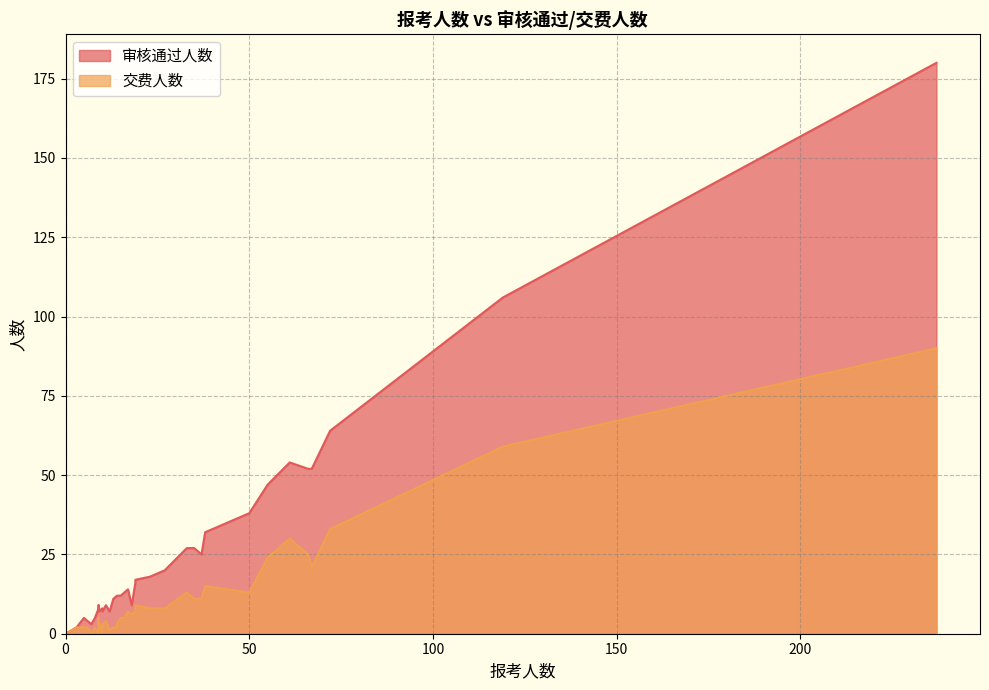

Rank the series by their average value, from lowest to highest.

交费人数, 审核通过人数